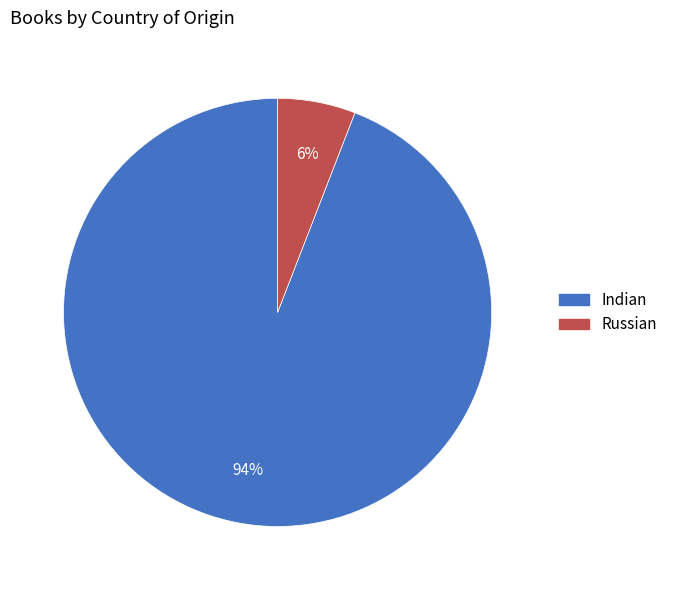

What is the largest slice in the pie chart?

Indian